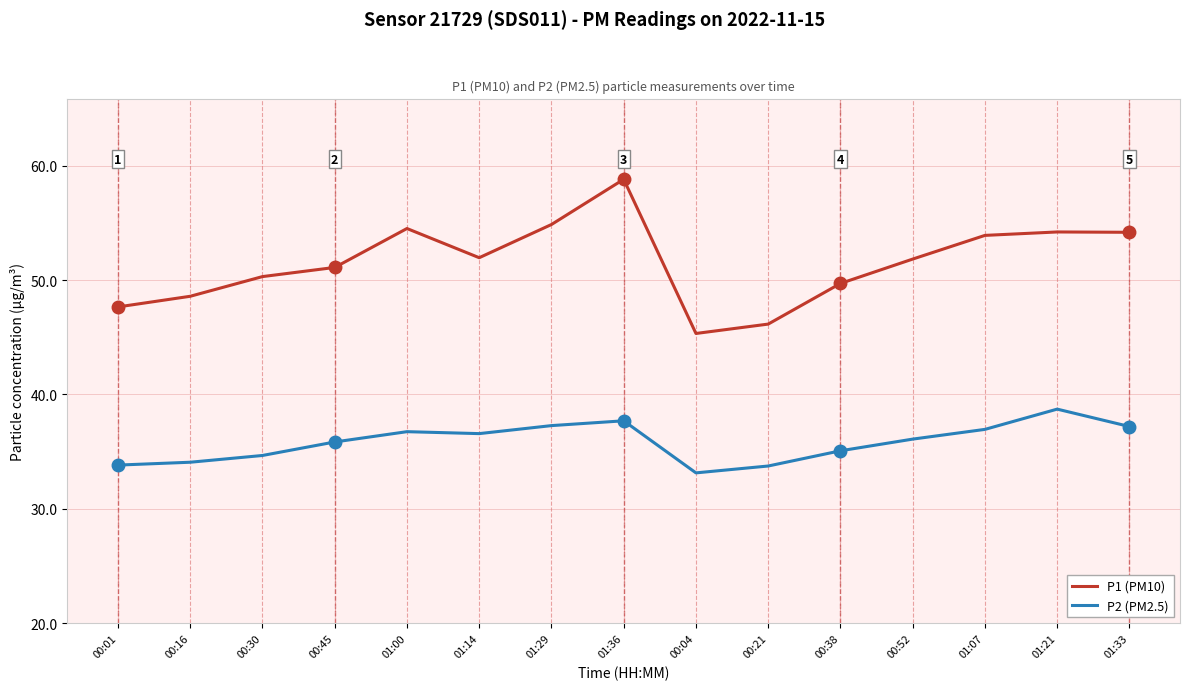

True or false: P2 (PM2.5) and P1 (PM10) cross at least once.

False